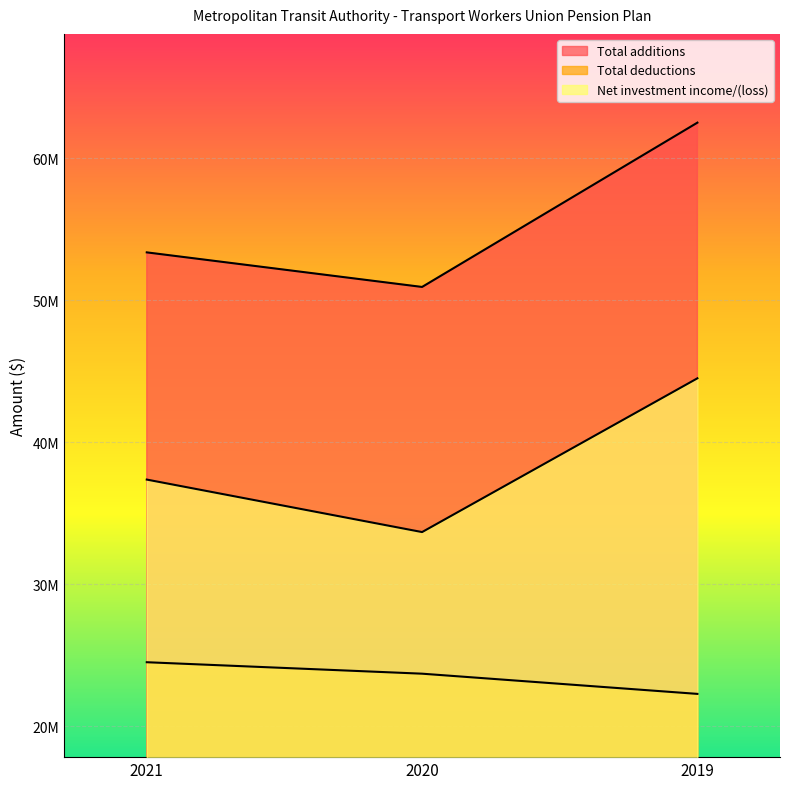

Where does the Total additions series first go above 53364553?

2019